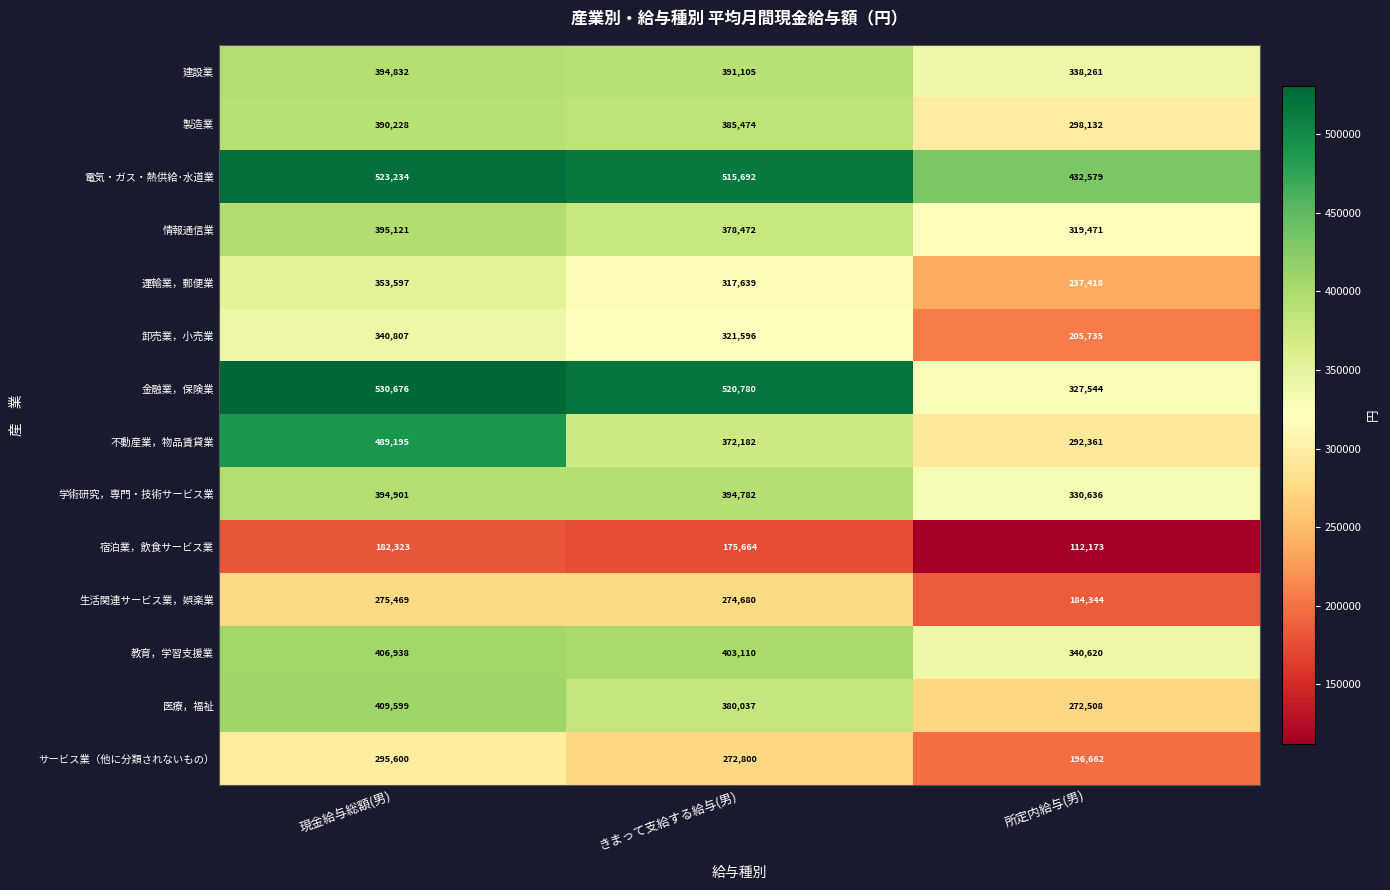

What is the difference between the 運輸業，郵便業 values at きまって支給する給与(男) and 所定内給与(男)?

80221